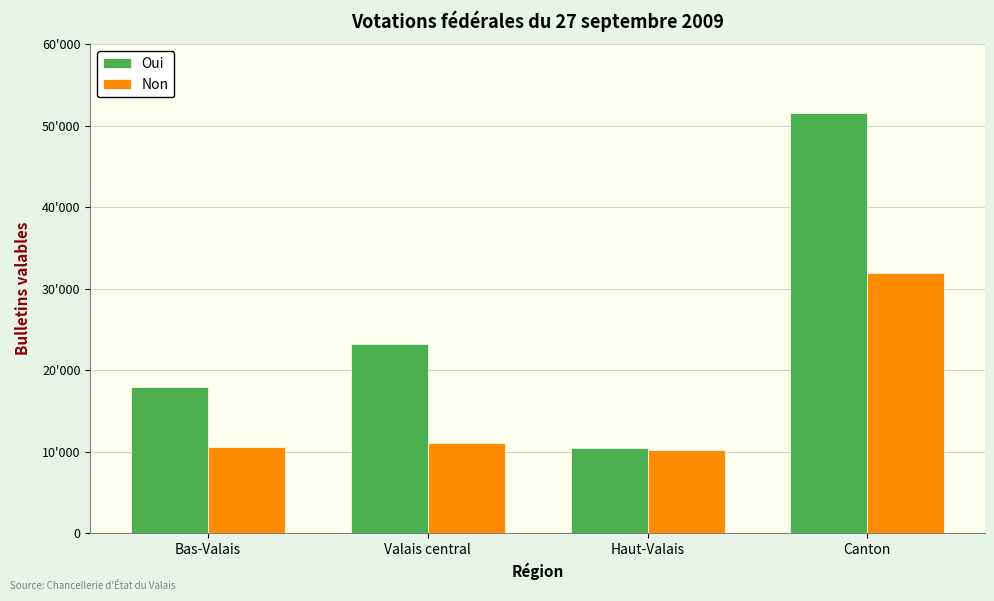

What is the difference between the Non values at Bas-Valais and Valais central?

566